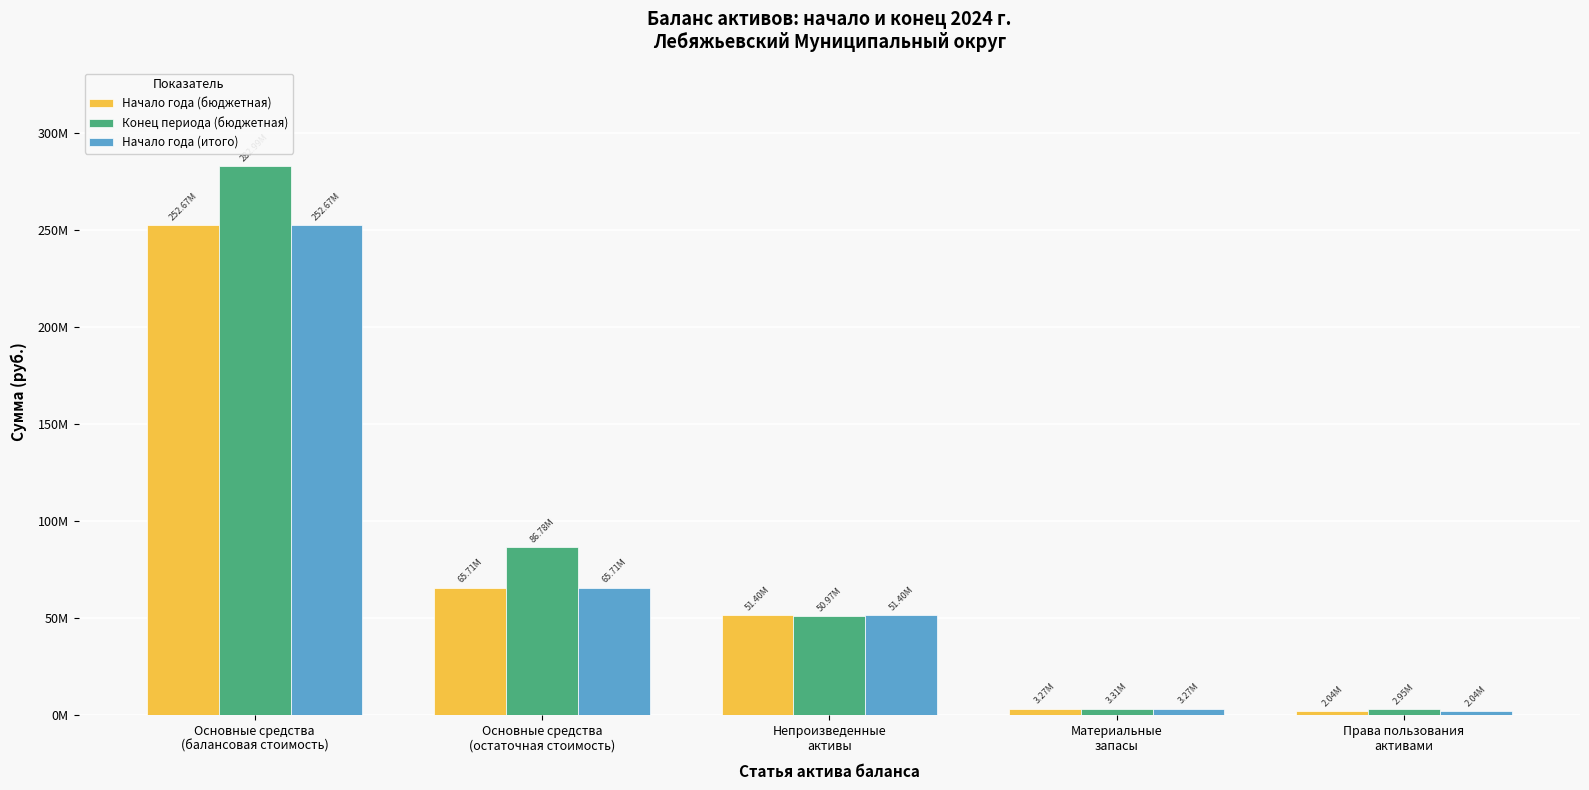

What is the difference between the Конец периода (бюджетная) values at Материальные
запасы and Права пользования
активами?

356696.6